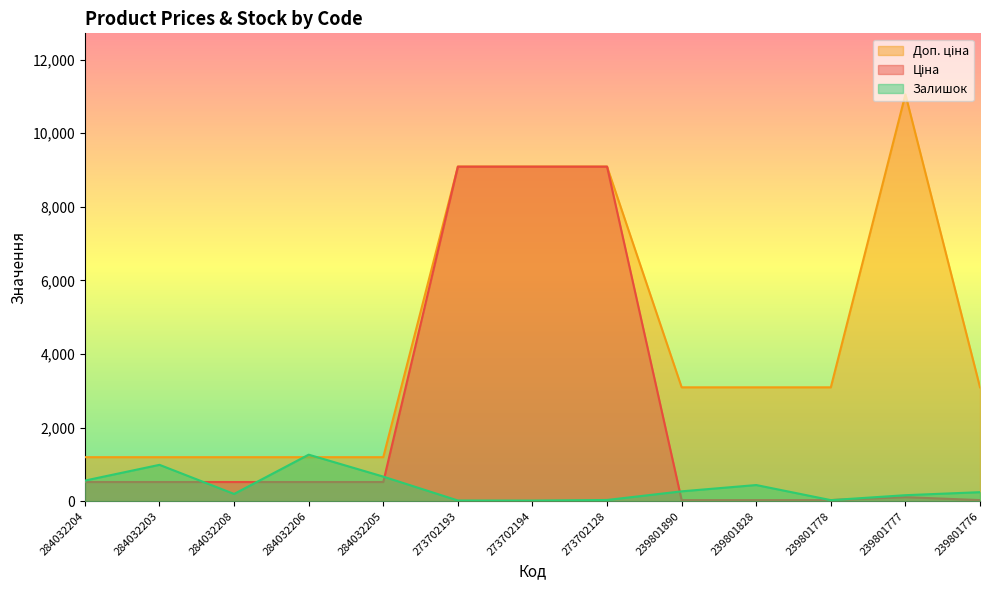

True or false: Ціна has a value of 33.1 at 239801777.

False